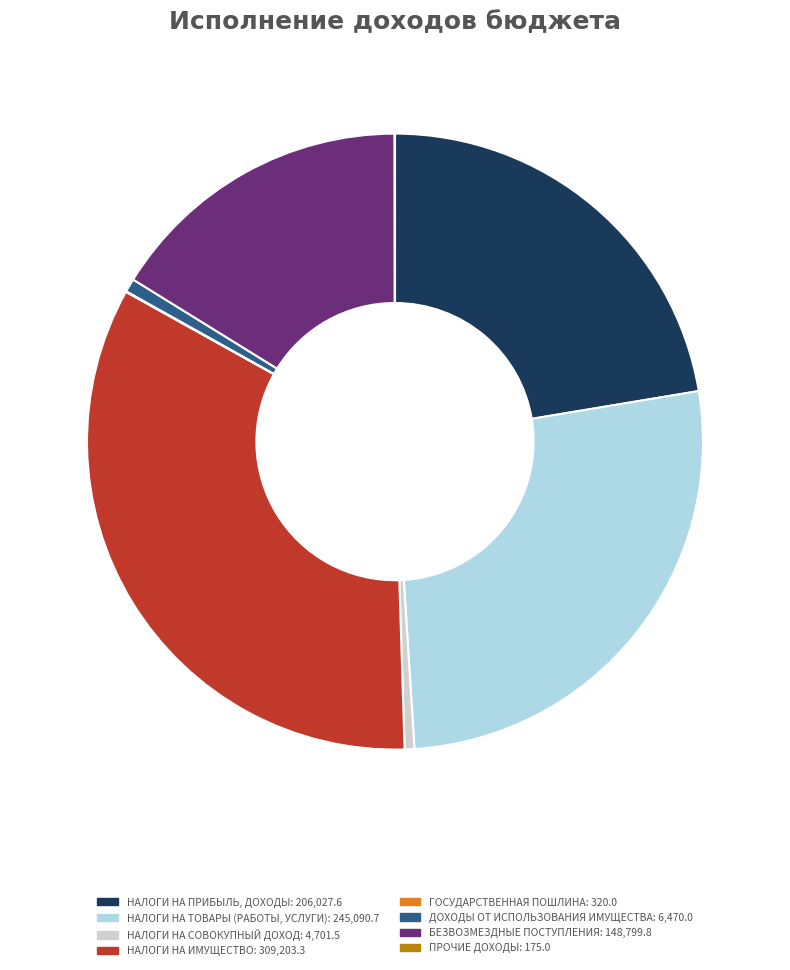

Between НАЛОГИ НА ТОВАРЫ (РАБОТЫ, УСЛУГИ) and БЕЗВОЗМЕЗДНЫЕ ПОСТУПЛЕНИЯ, which is larger?

НАЛОГИ НА ТОВАРЫ (РАБОТЫ, УСЛУГИ)